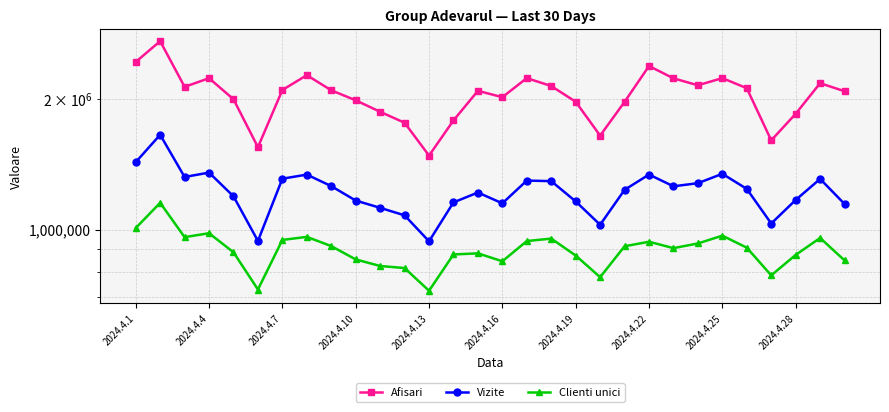

True or false: Clienti unici has a value of 574202 at 2024.4.1.

False